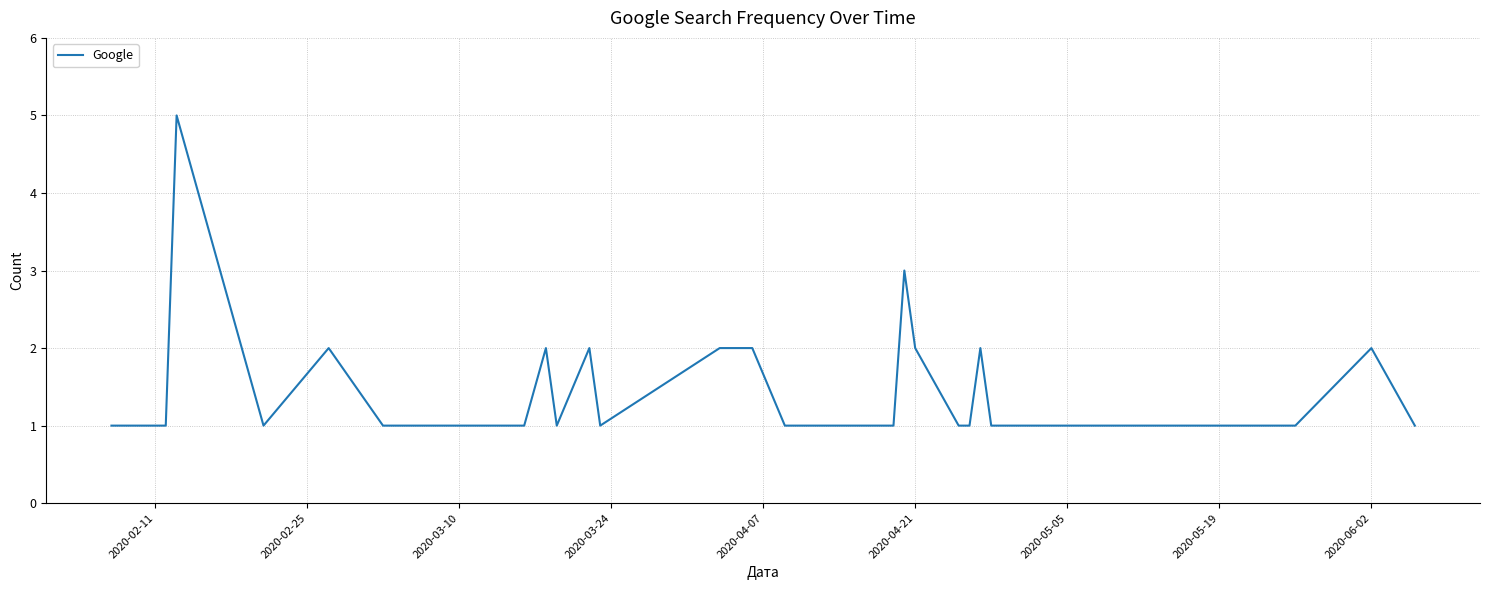

What is the greatest value displayed?

5